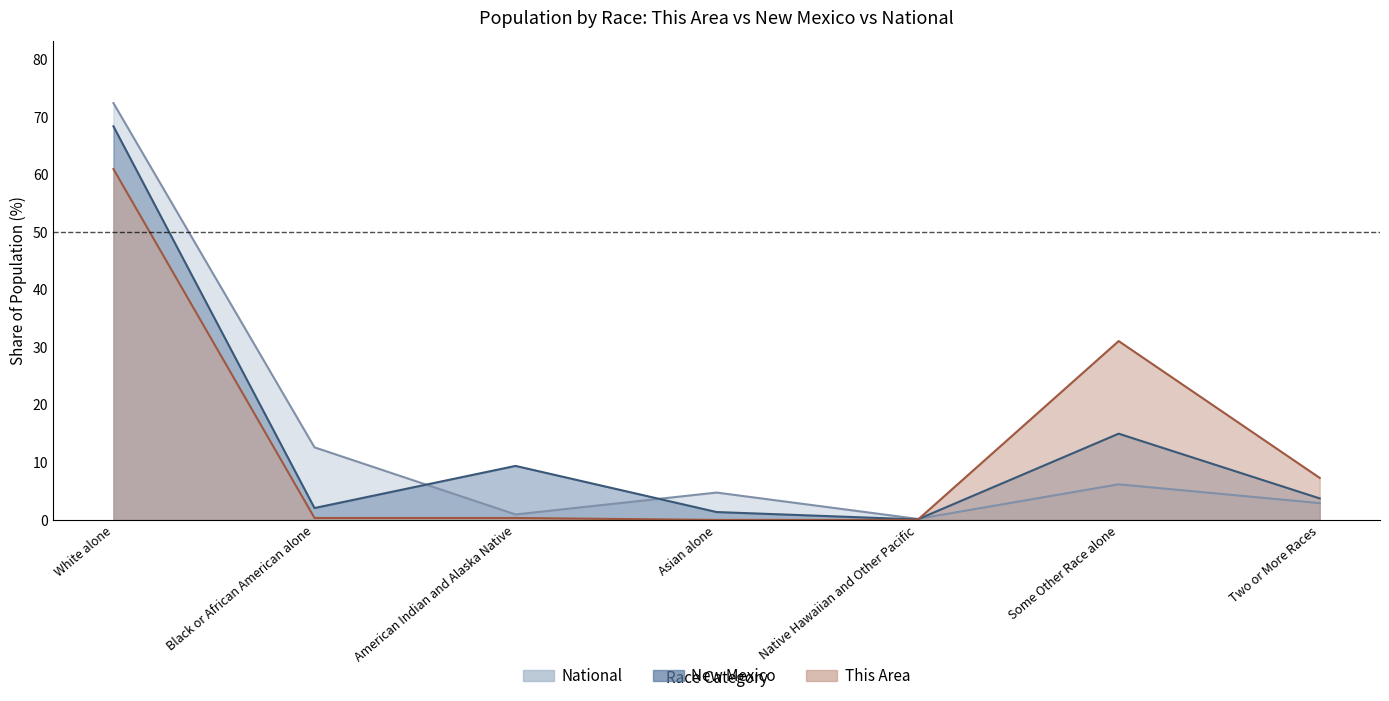

What are all the series names shown in the legend?

This Area, New Mexico, National